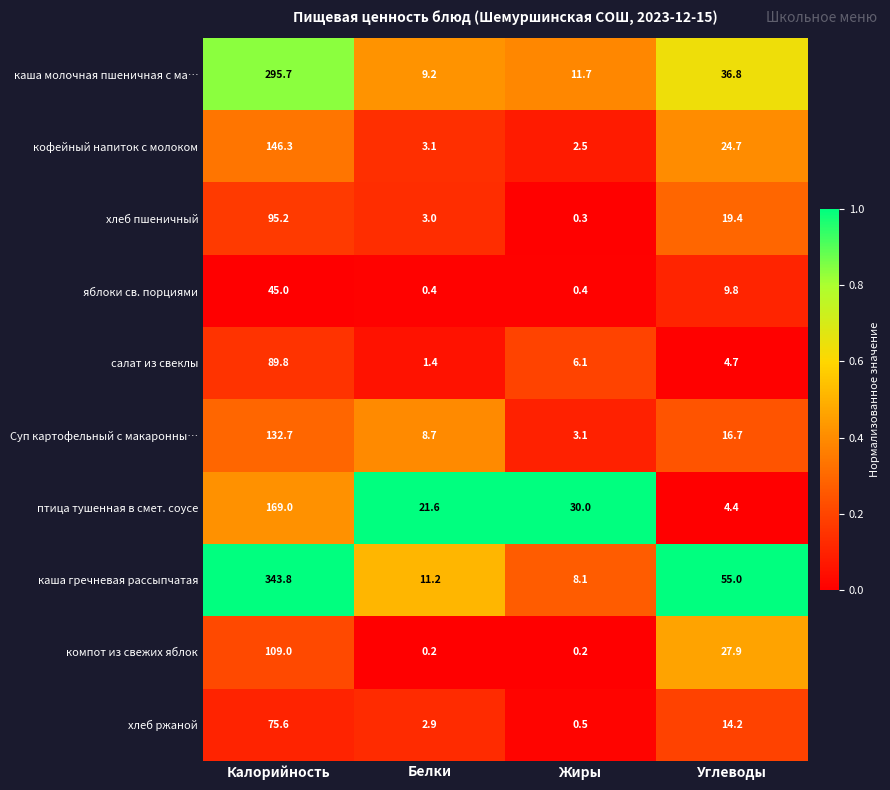

Which category has the highest value across all series?

Калорийность